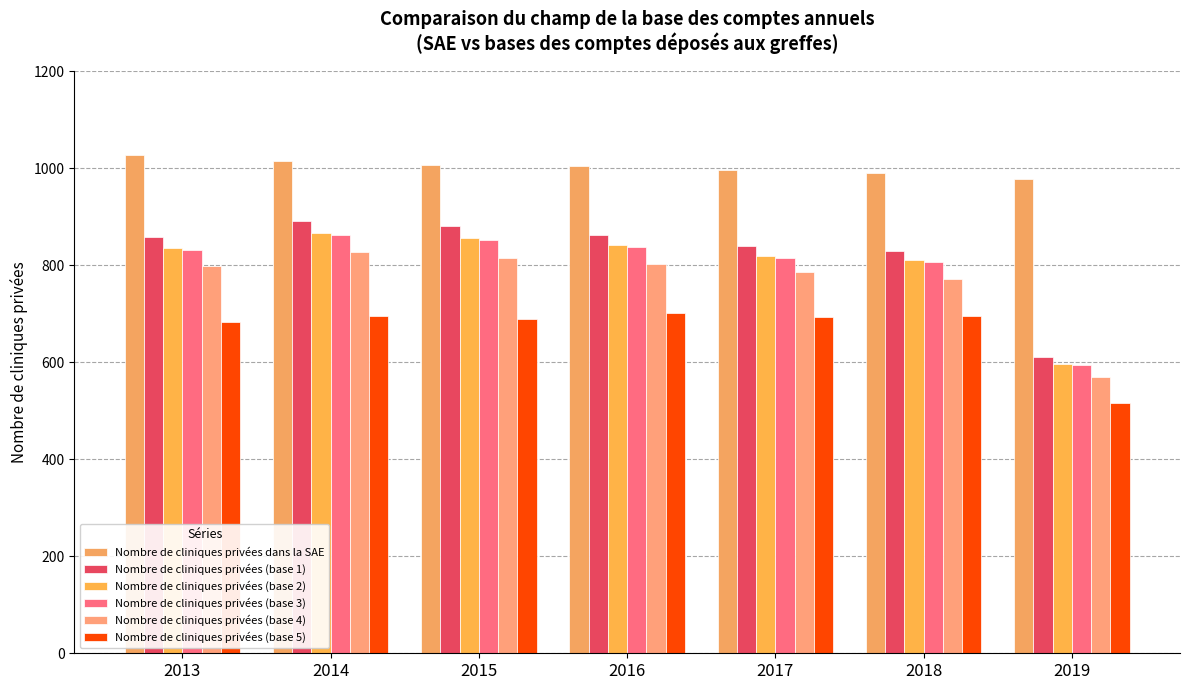

How many values in the Nombre de cliniques privées (base 5) series are below 694?

3